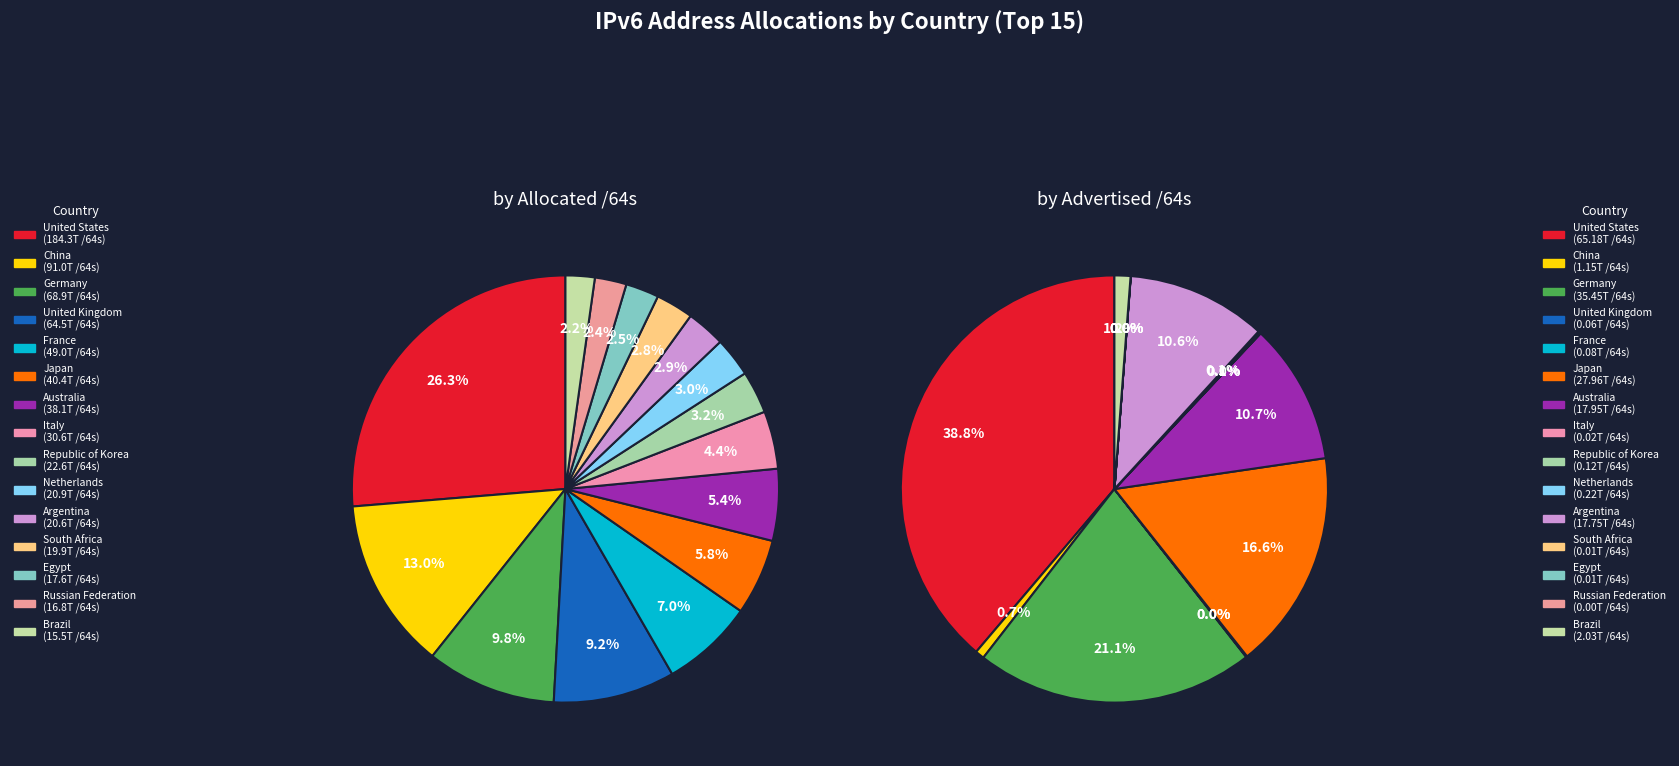

Which category has the smallest portion of the pie?

Russian Federation